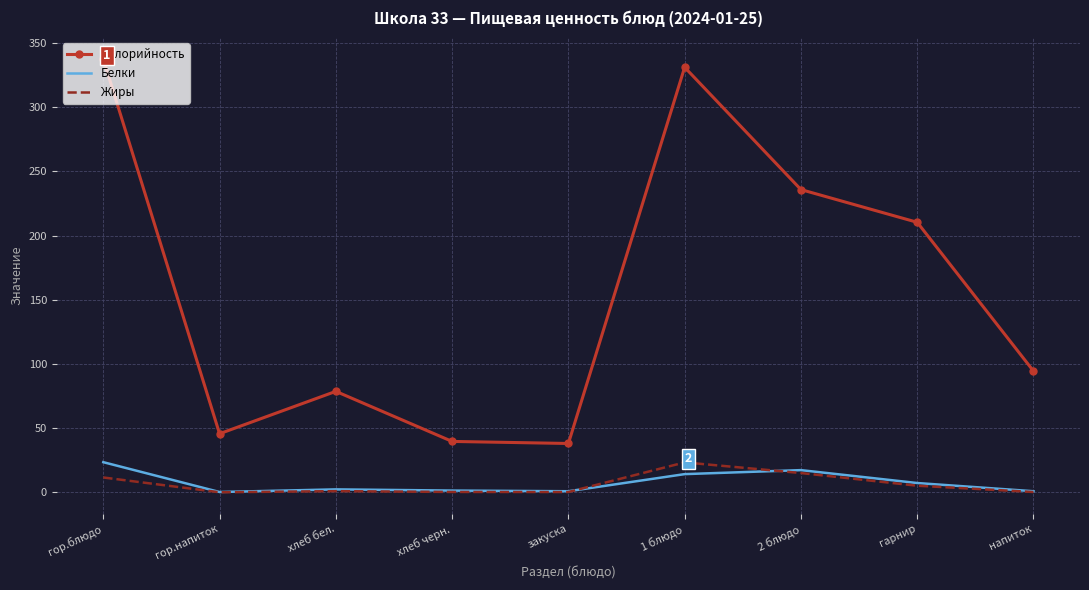

What is the spread (max minus min) of values at гор.блюдо?

325.9